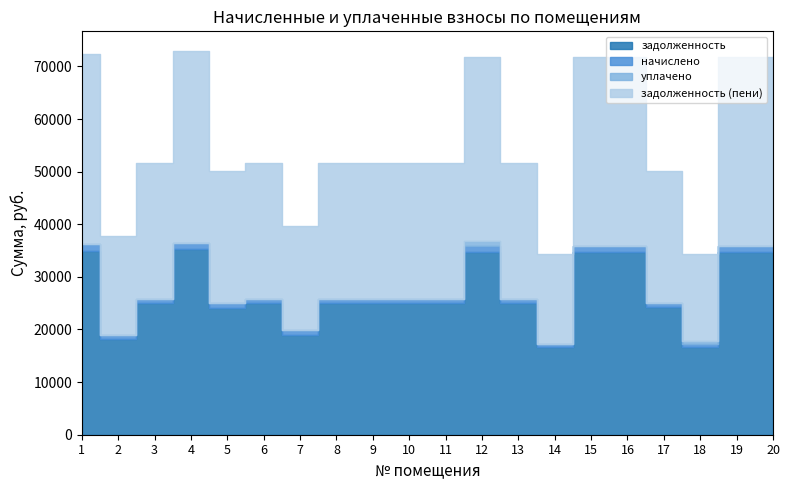

Does the chart have visible grid lines?

No